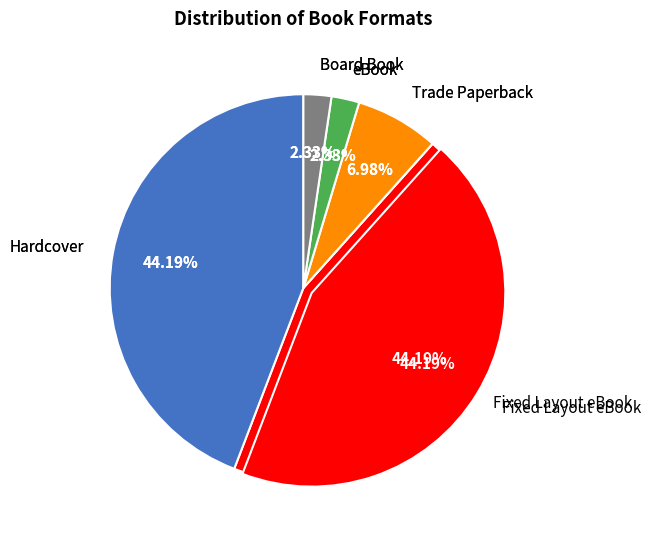

To the nearest percent, what percentage of the pie is Board Book?

2%